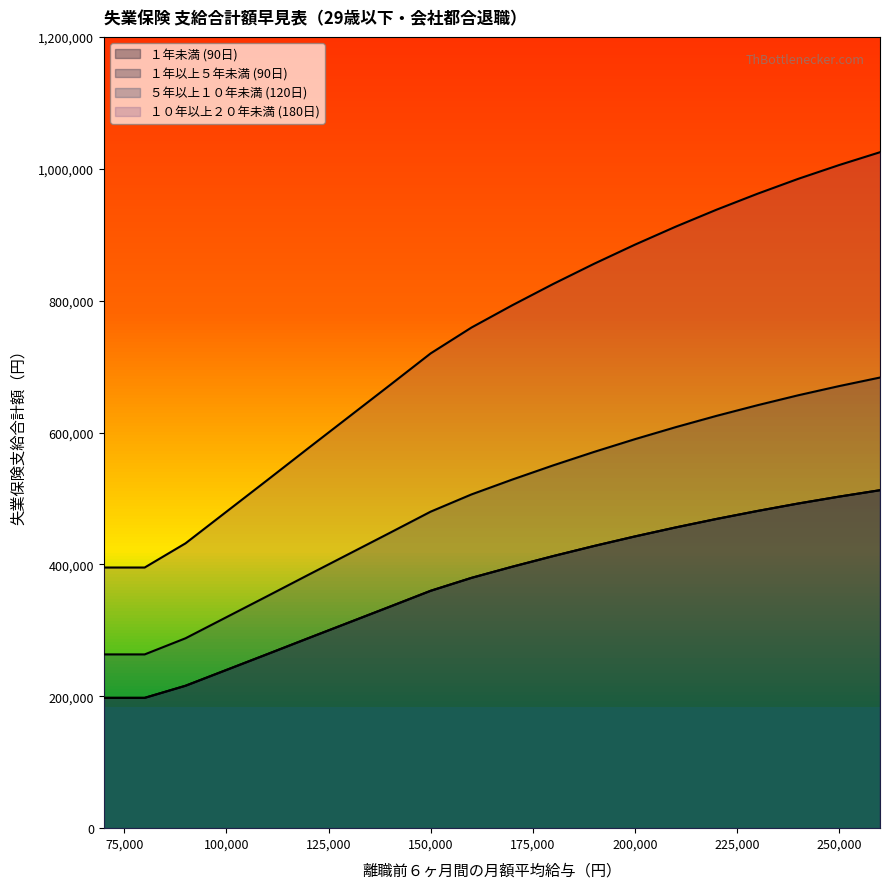

True or false: １０年以上２０年未満 (180日) and １年以上５年未満 (90日) intersect in this chart.

False